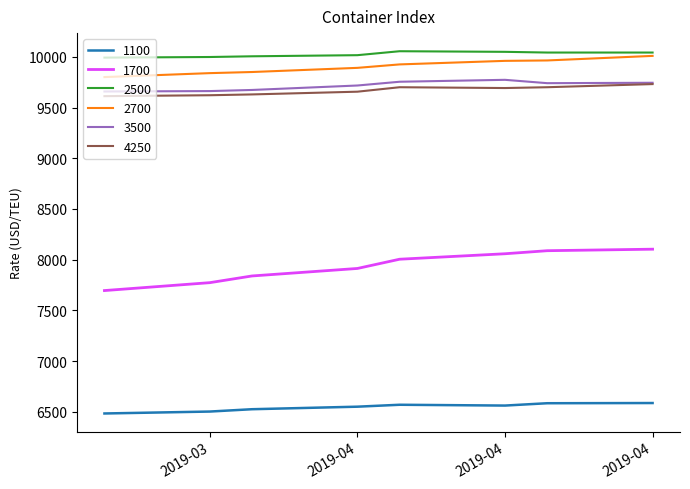

Which series has the largest range (max minus min)?

1700